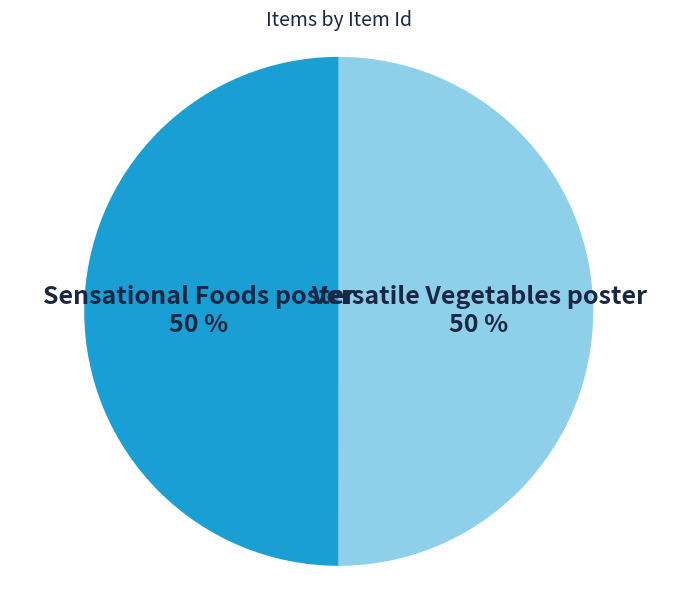

Do Versatile Vegetables poster and Sensational Foods poster together represent more than half of the pie?

Yes